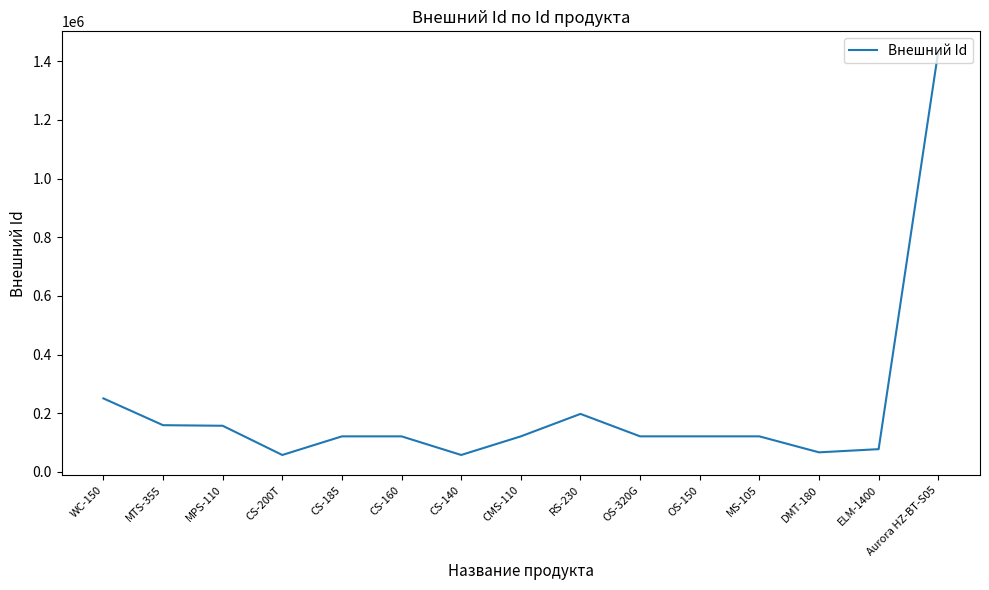

What is the ratio of the value at RS-230 to the value at MPS-110?

1.3